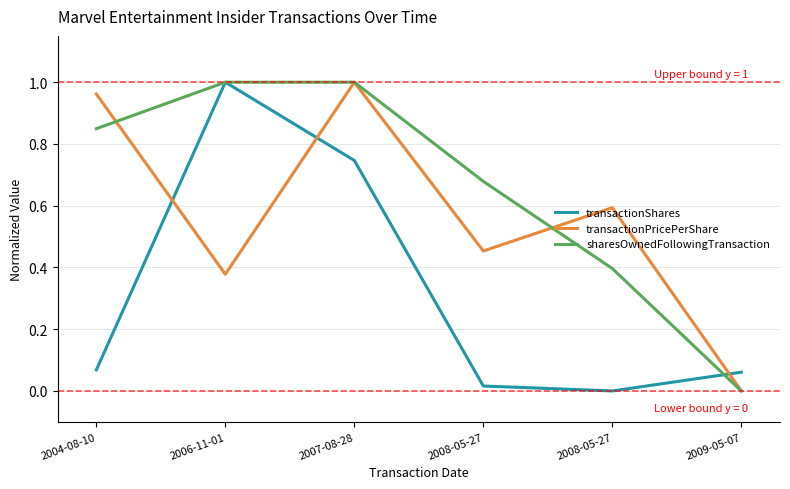

True or false: transactionShares and sharesOwnedFollowingTransaction cross at least once.

True